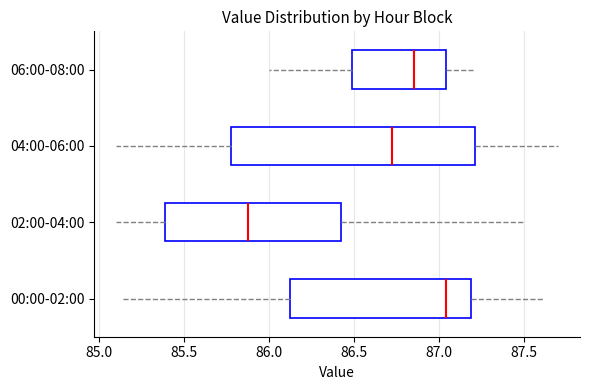

Comparing the boxes themselves (not the whiskers), which one is the widest?

04:00-06:00